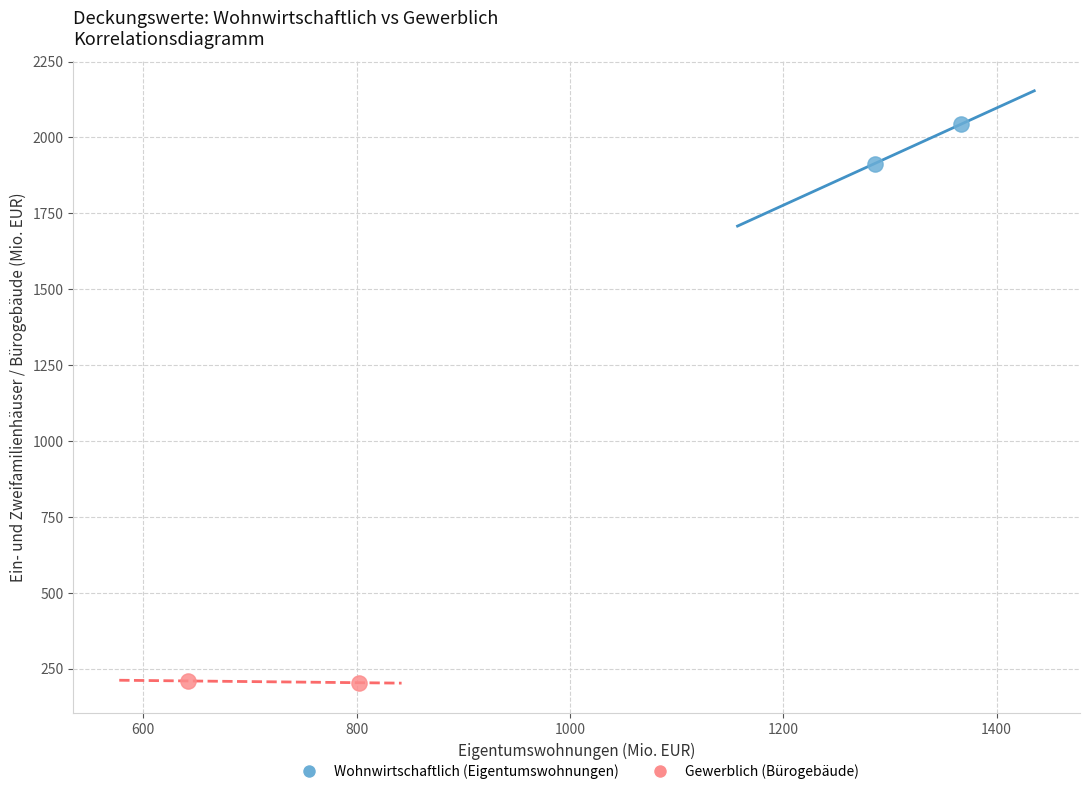

Which series reaches the maximum Y coordinate?

Wohnwirtschaftlich (Eigentumswohnungen)